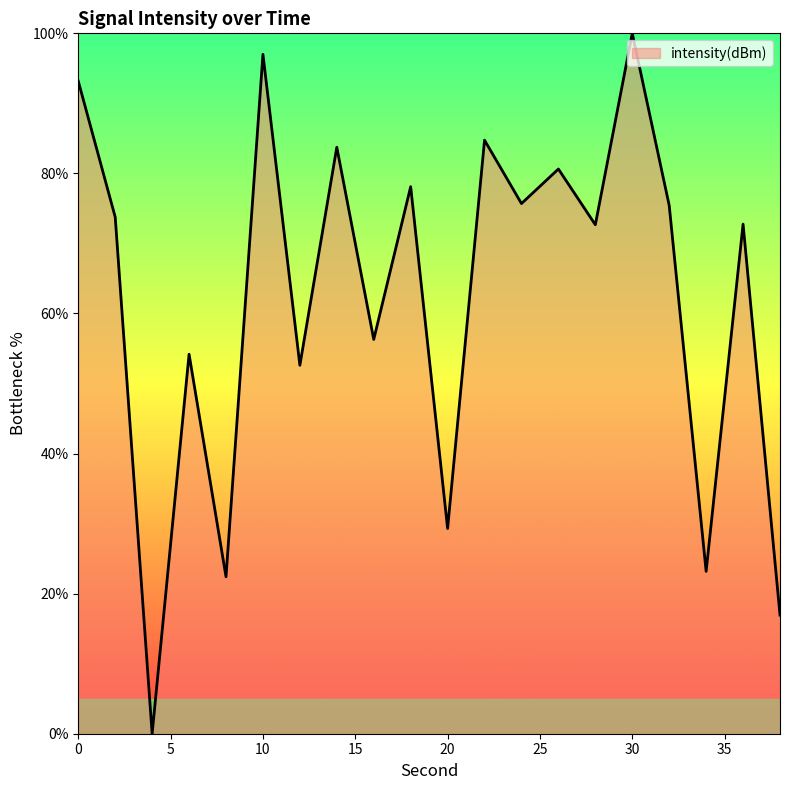

What is the greatest value displayed?

100.0